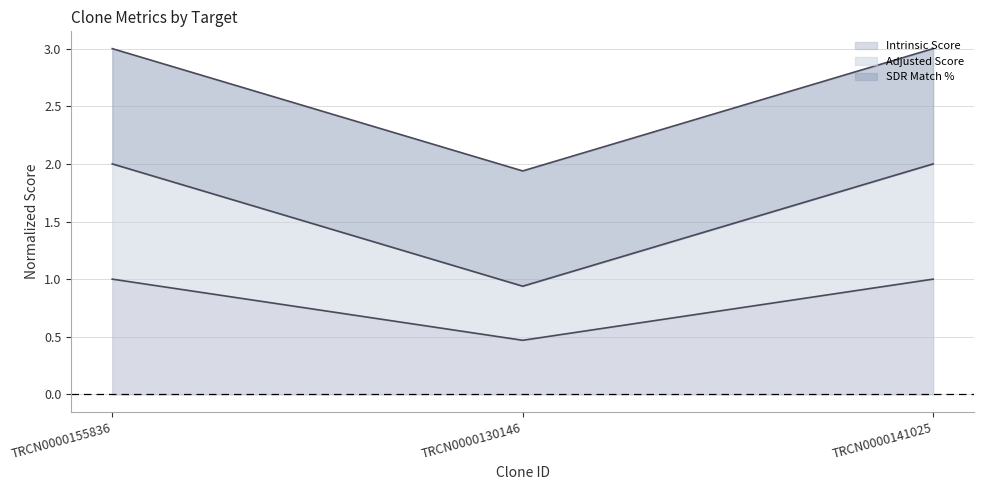

Does the chart have visible grid lines?

Yes